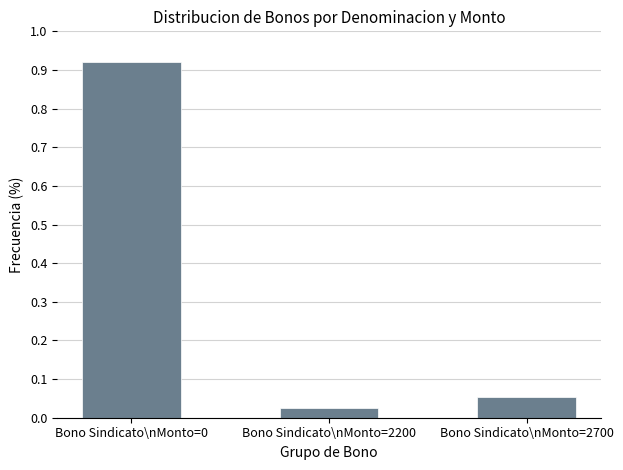

How many bars are there in total?

3